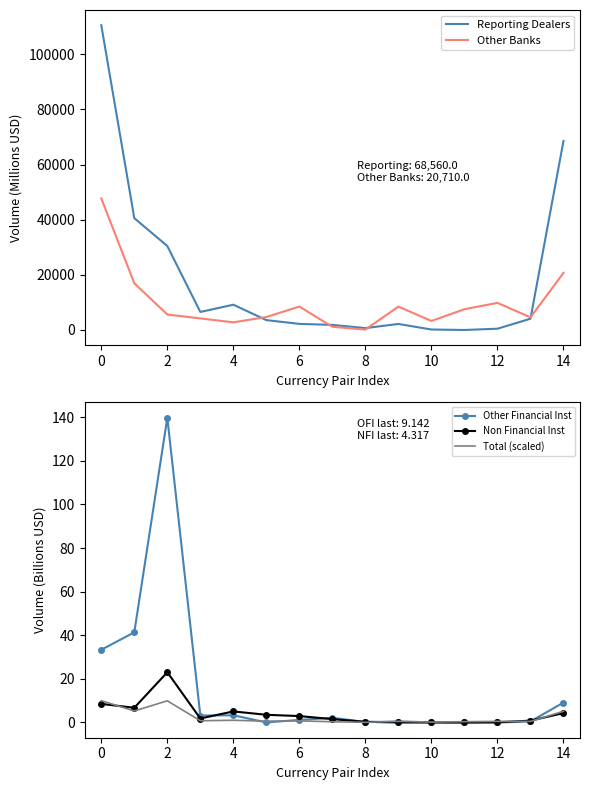

True or false: Other Banks and Total (scaled) cross at least once.

False